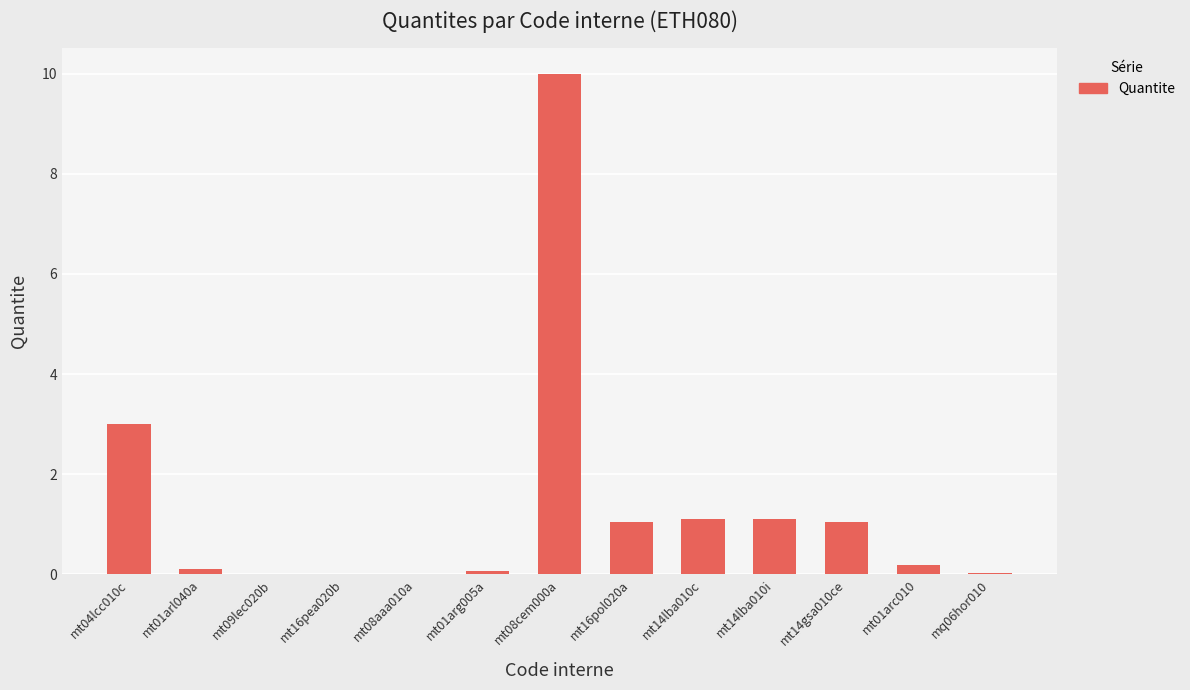

What is the maximum value shown in the chart?

10.0